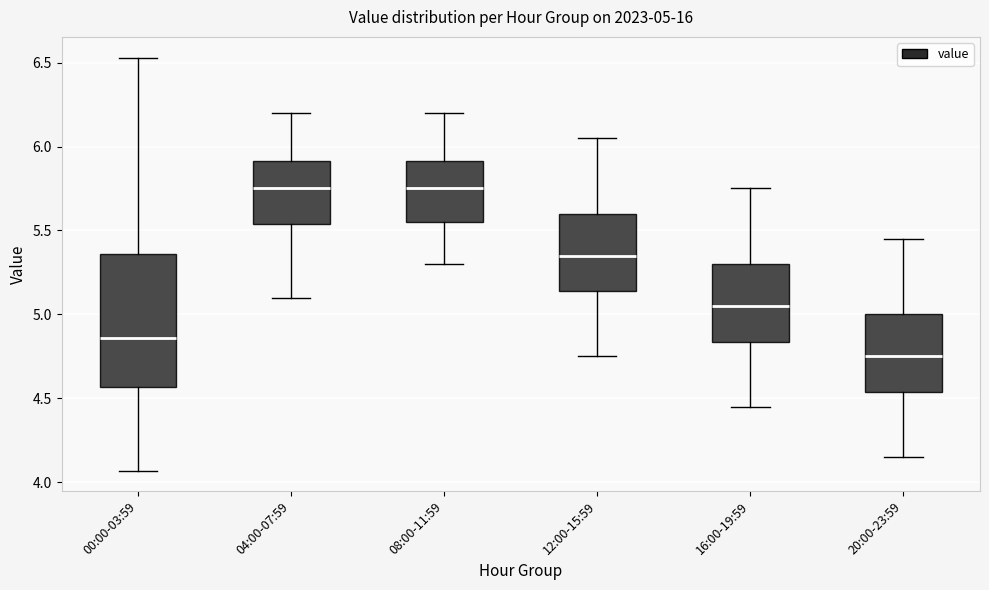

Comparing the boxes themselves (not the whiskers), which one is the tallest?

00:00-03:59